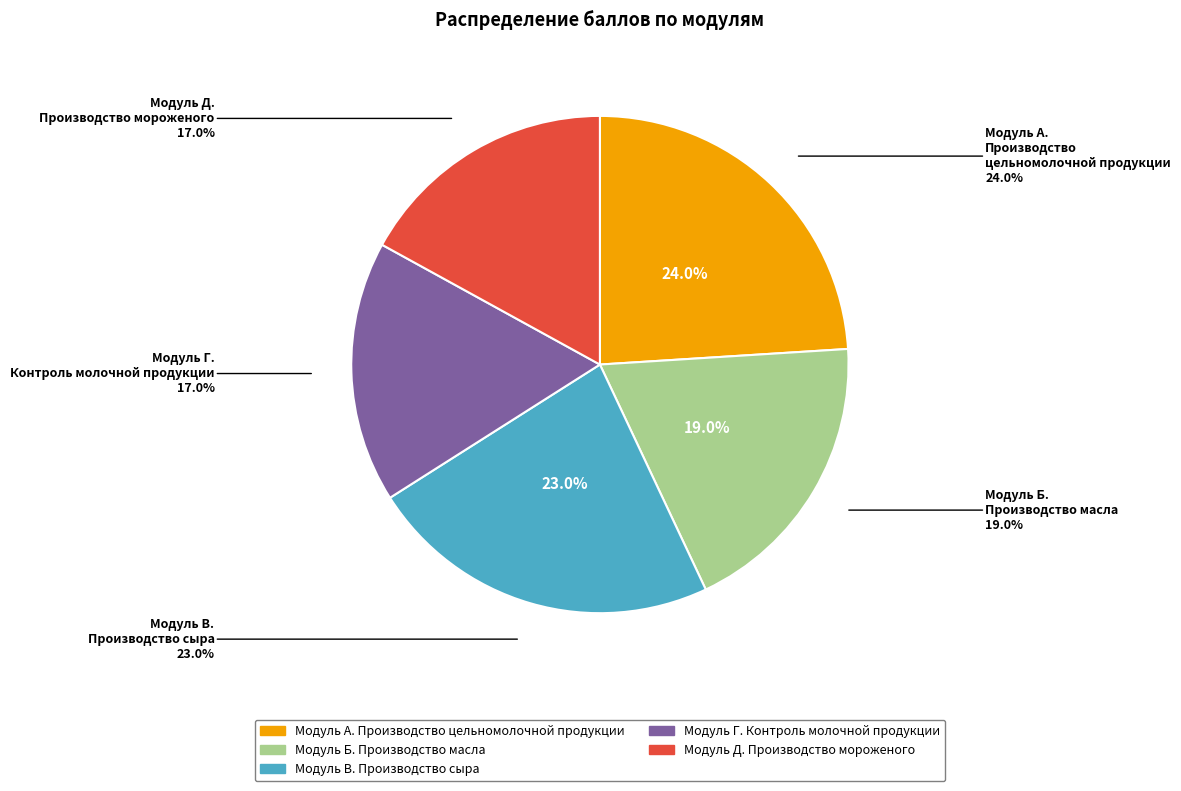

True or false: Модуль Г.
Контроль молочной продукции accounts for 17% of the total.

True